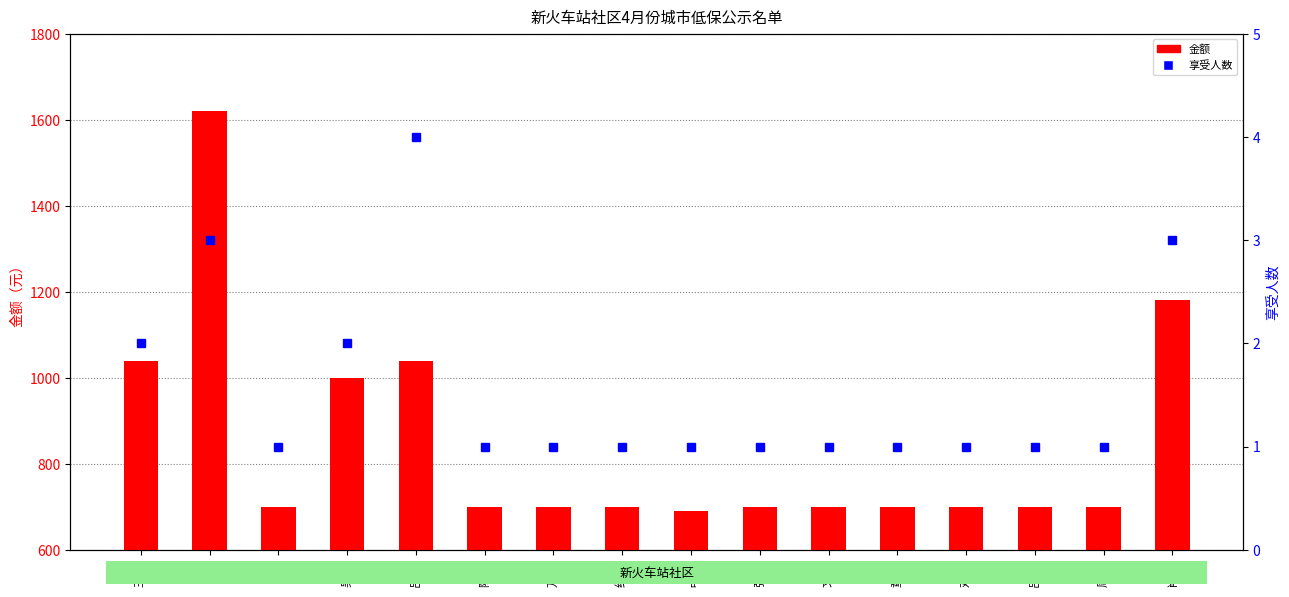

At which category is the sum across all series the highest?

程*